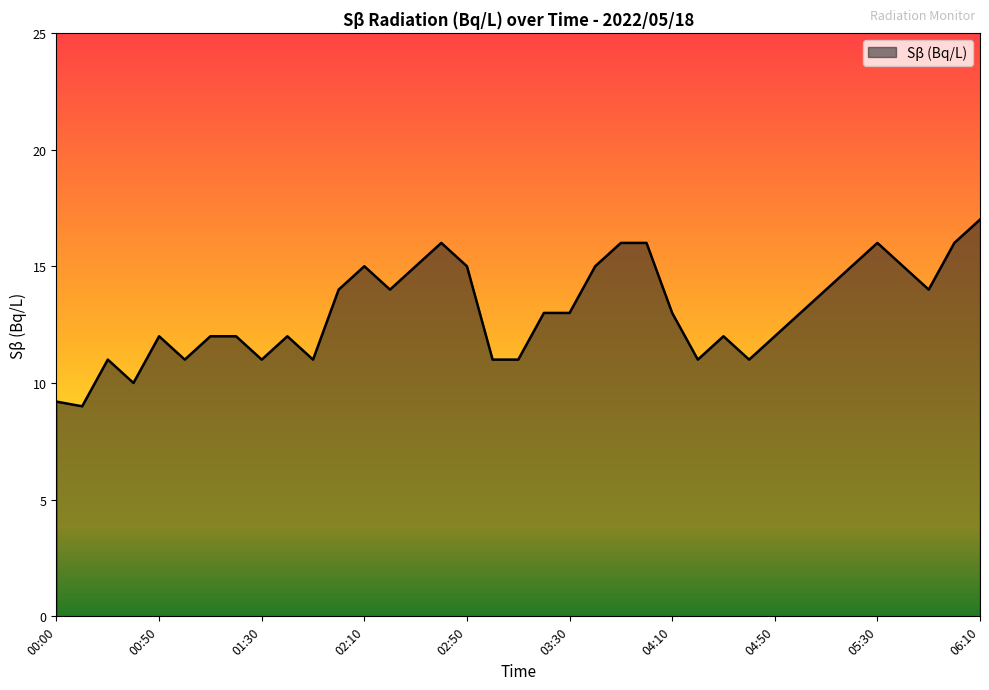

What is the smallest value displayed?

9.0